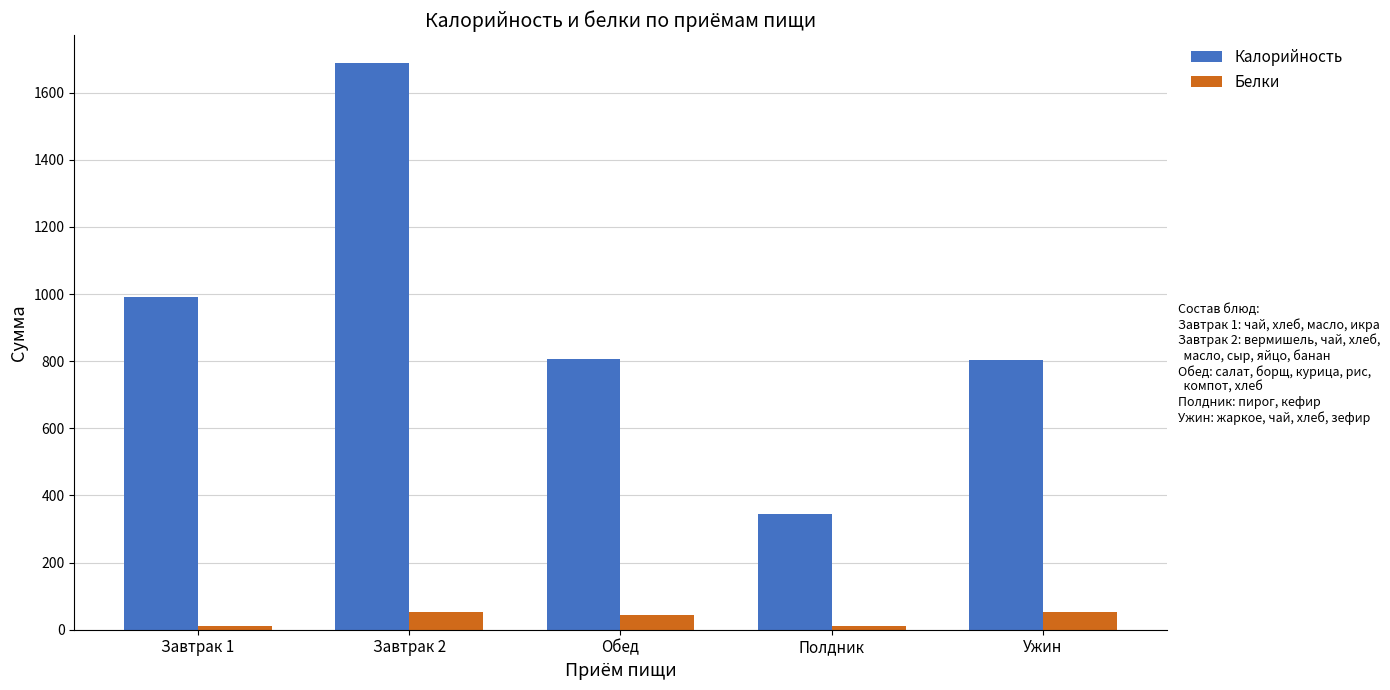

At which category is the sum across all series the highest?

Завтрак 2